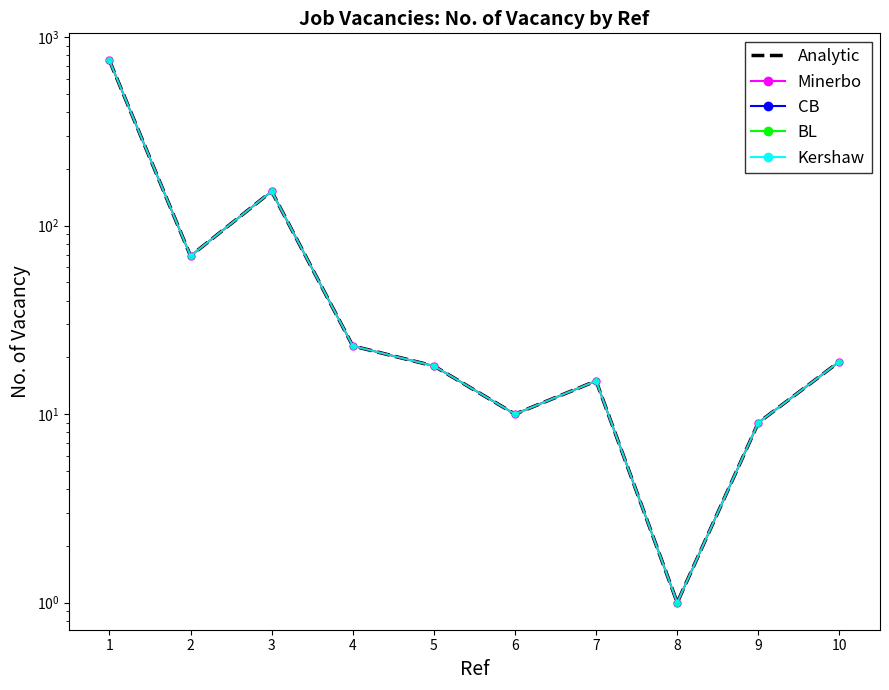

What is the difference between the maximum and minimum values in the No. of Vacancy series?

751